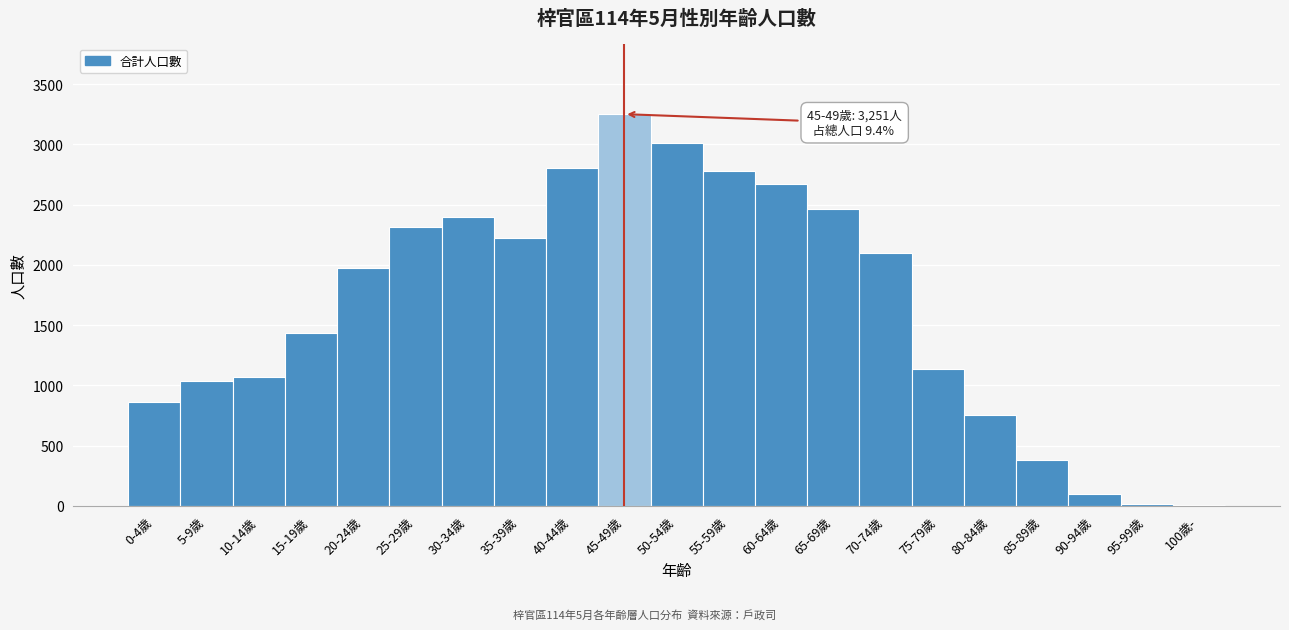

What is the greatest value displayed?

3251